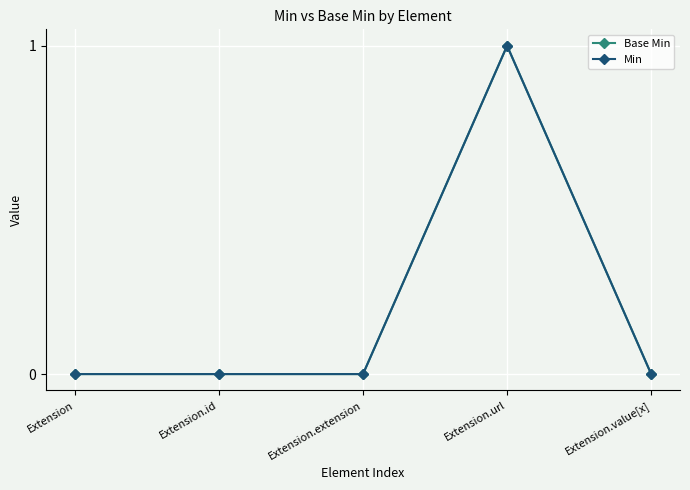

Does the chart have visible grid lines?

Yes